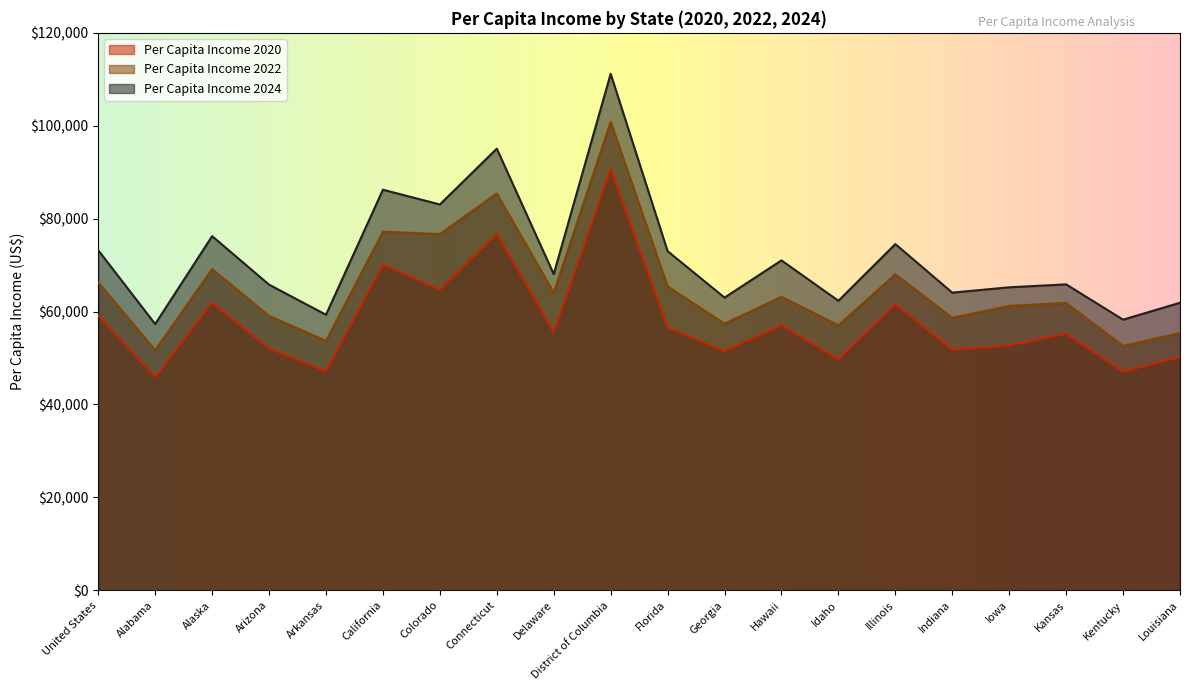

At which label does Per Capita Income 2024 first exceed 68061?

United States